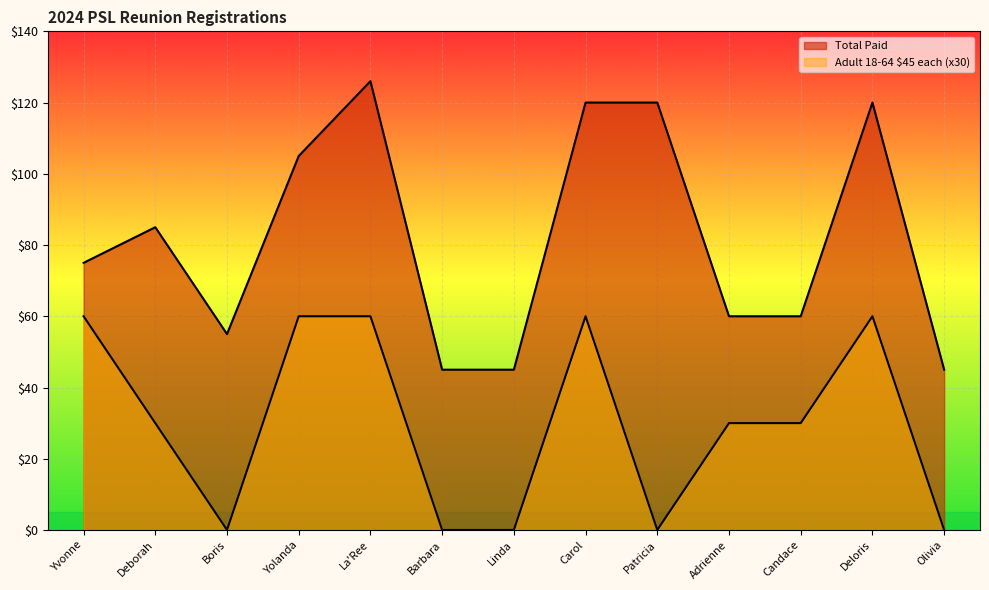

How many interior local valleys does the Total Paid series have?

1